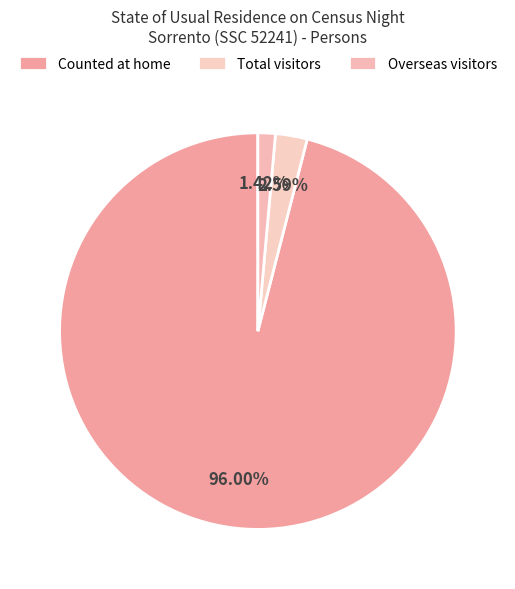

To the nearest percent, what is the difference between the Counted at home and Total visitors slice percentages?

93%